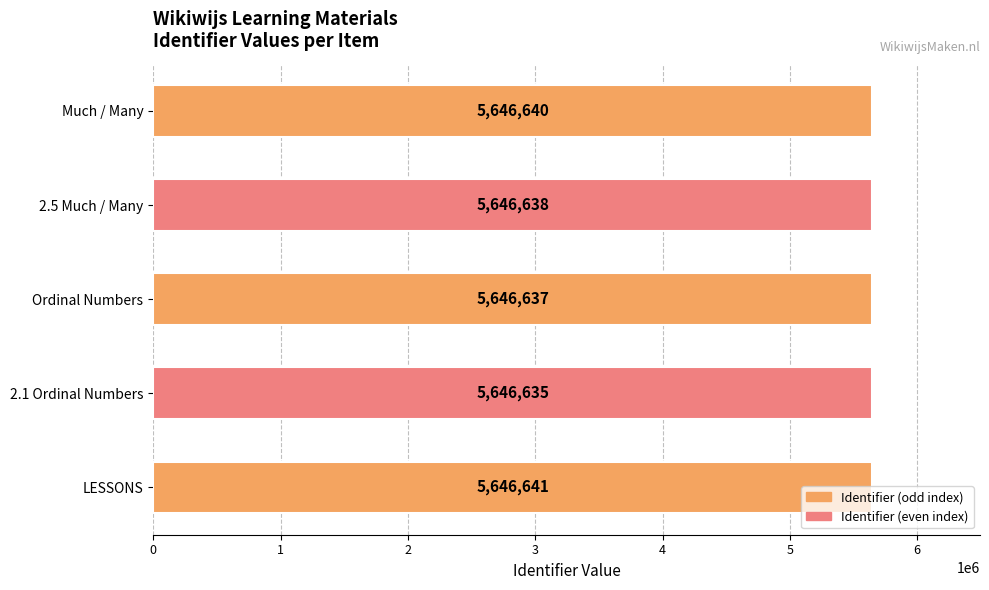

What is the minimum value shown in the chart?

5646635